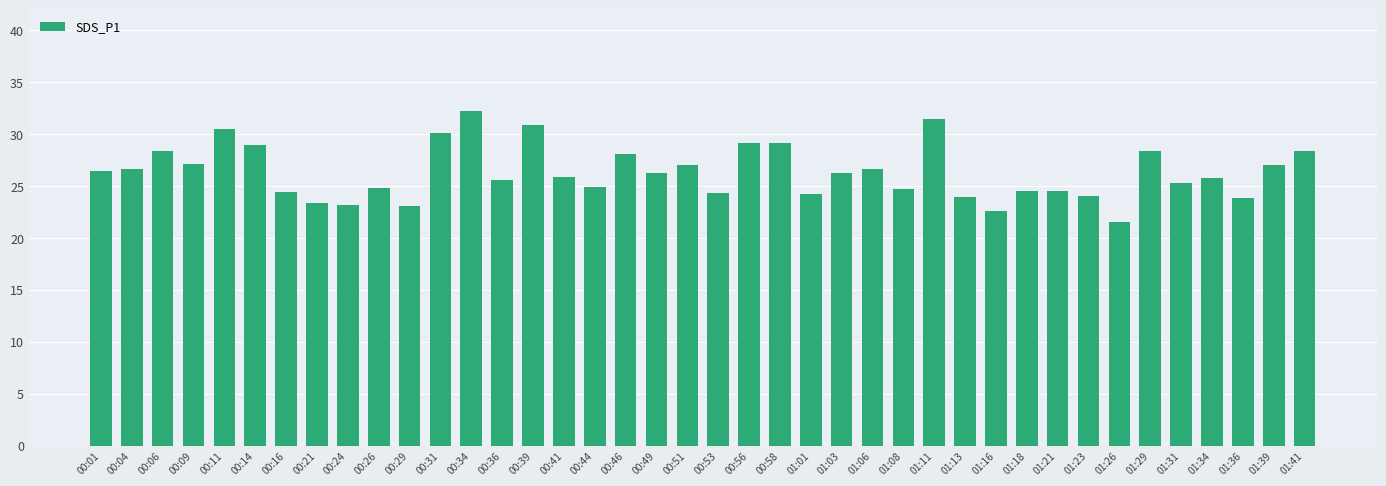

True or false: the data shows 14.4 at 01:18.

False